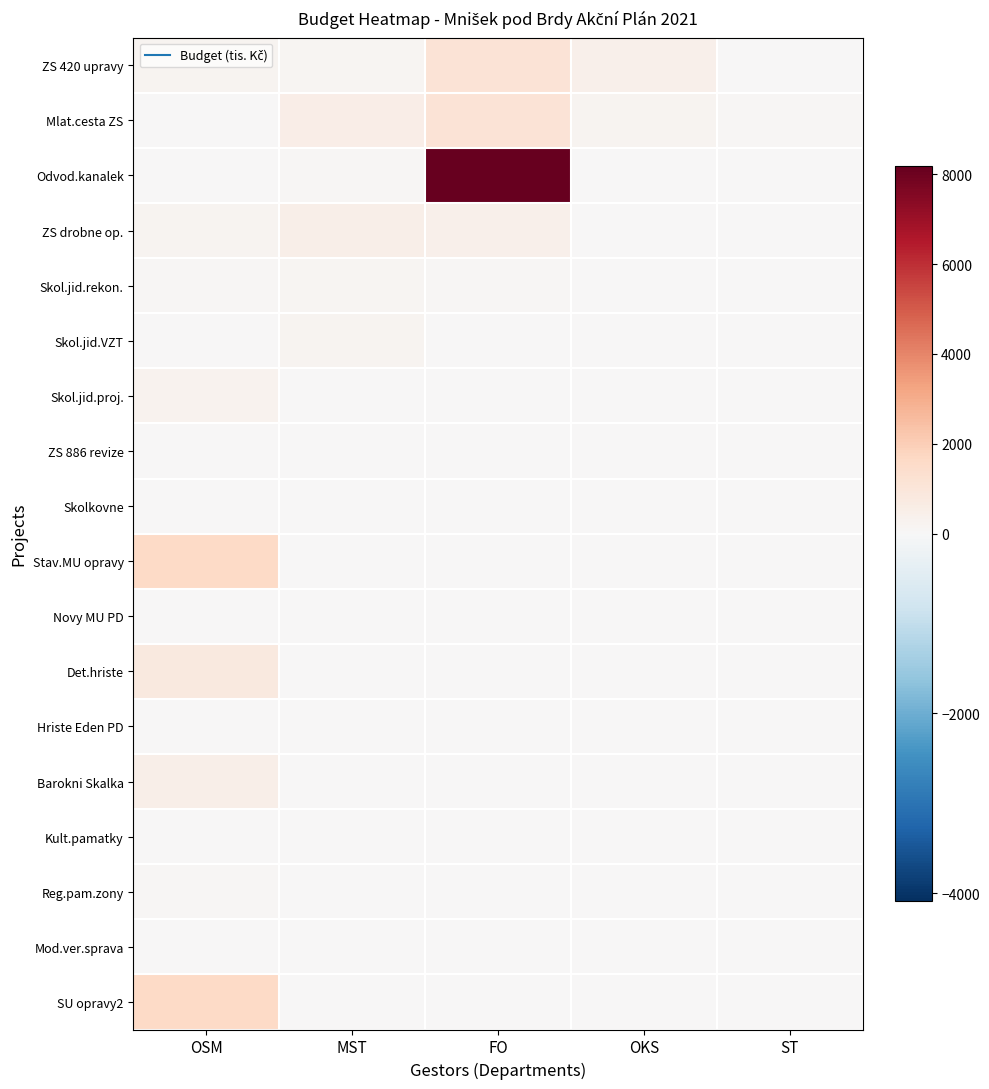

Which series has the largest total across all categories?

Odvod.kanalek